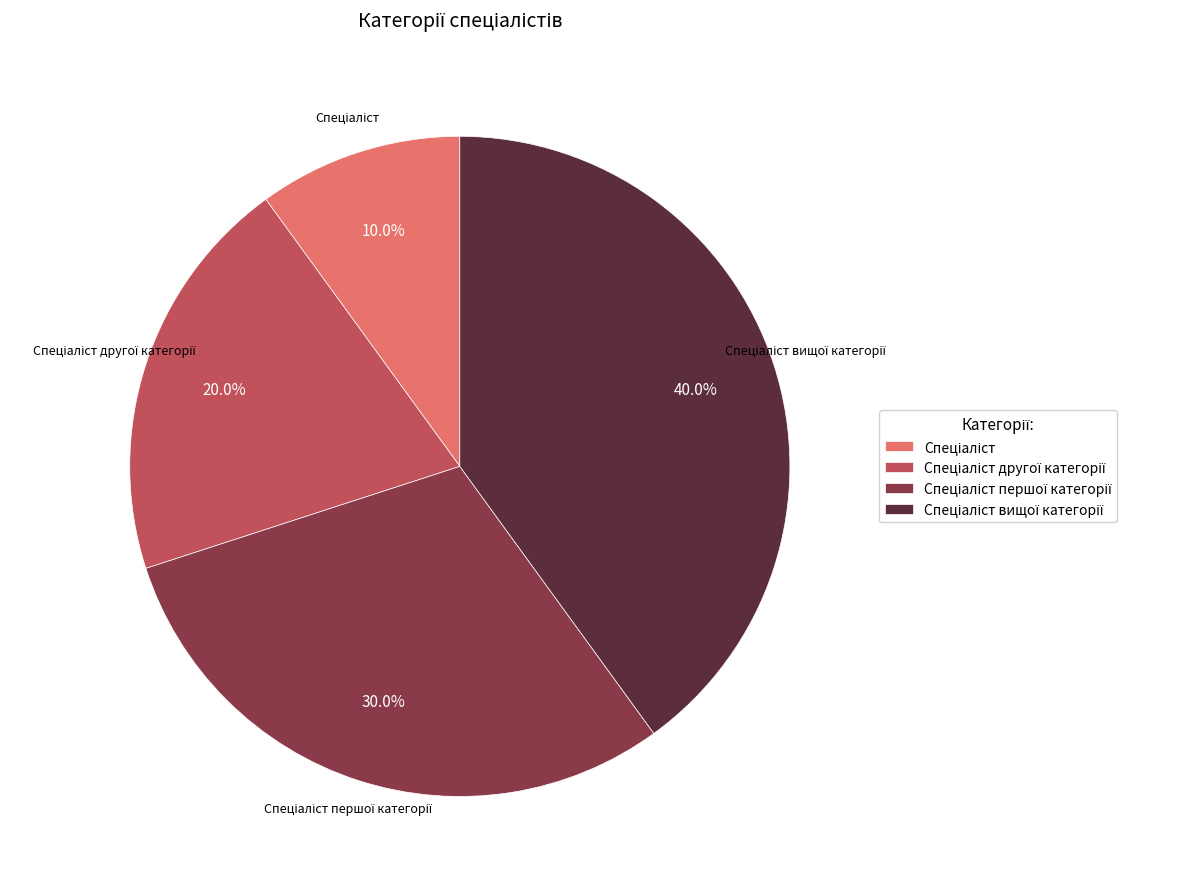

Is there a majority slice in this chart?

No